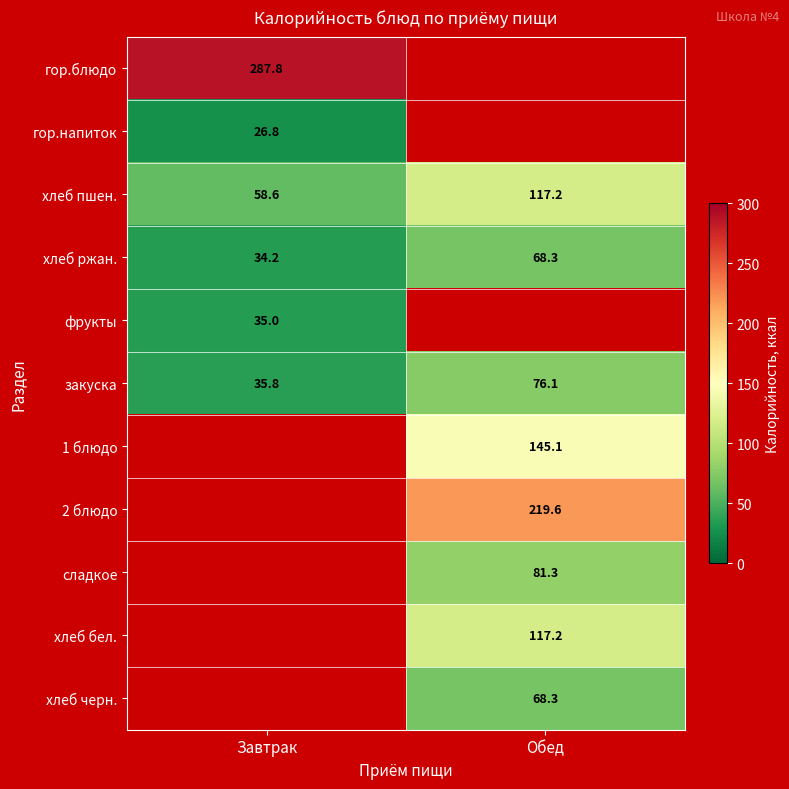

Is the value of сладкое at Обед greater than the value of гор.блюдо at Завтрак?

No